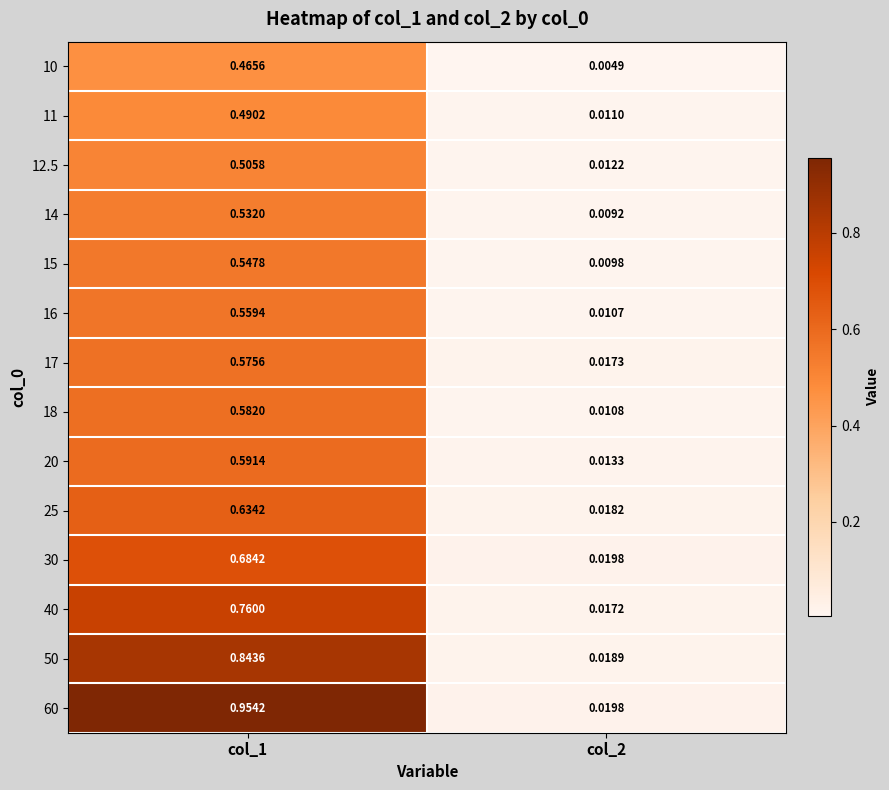

Is the value of 25 at col_2 greater than the value of 12.5 at col_1?

No